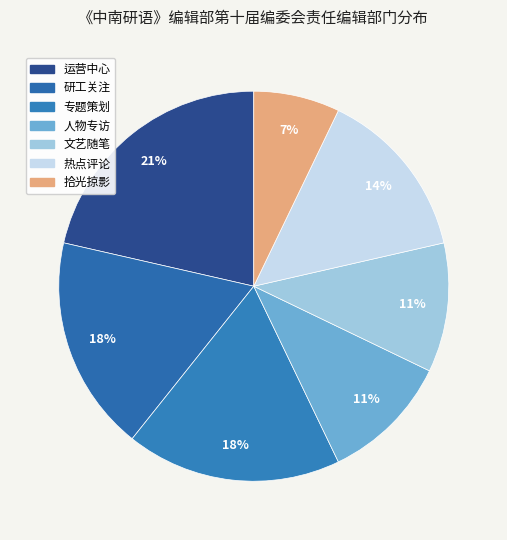

What is the smallest slice in the pie chart?

拾光掠影